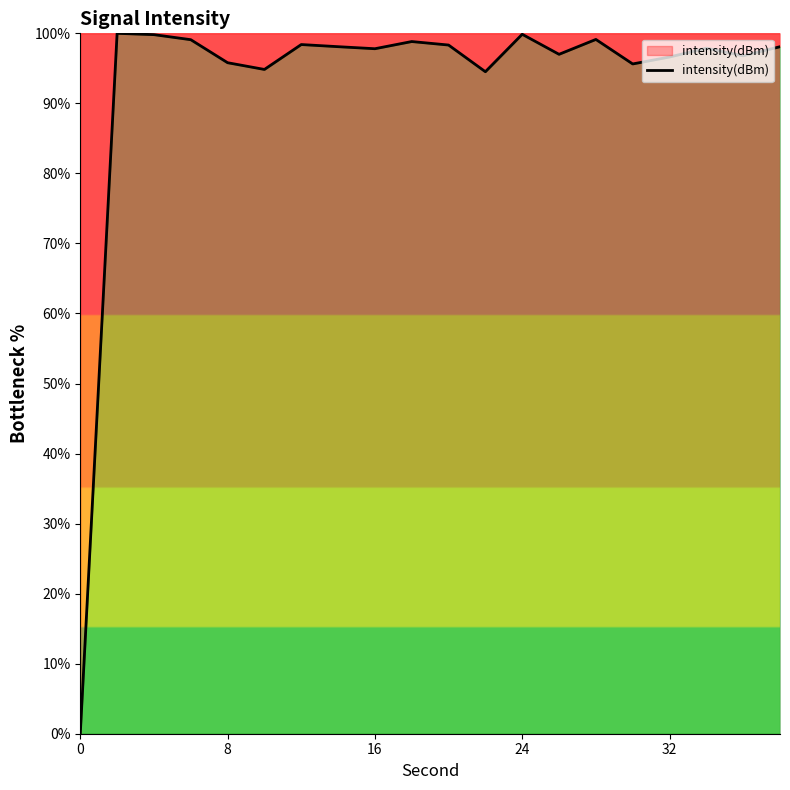

What is the maximum value shown in the chart?

100.0